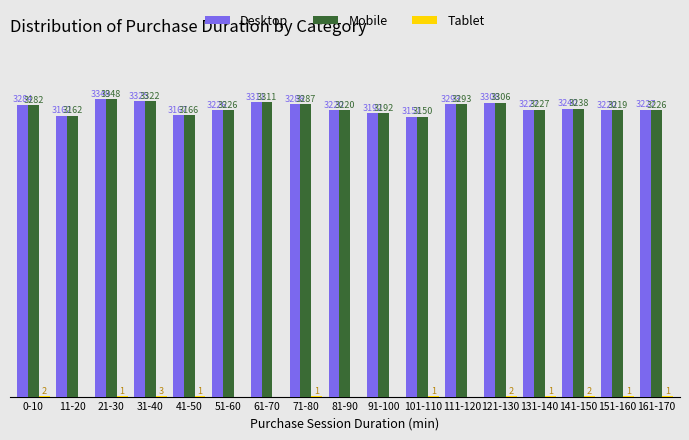

Which series has the largest total across all categories?

Desktop